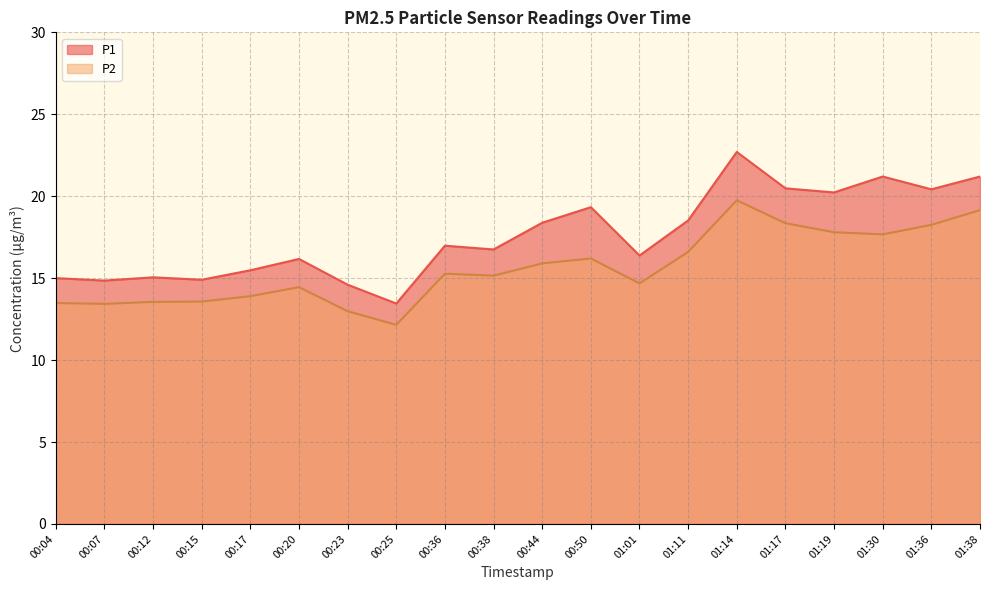

What is the sum of the P2 values at 01:17 and 00:17?

32.2